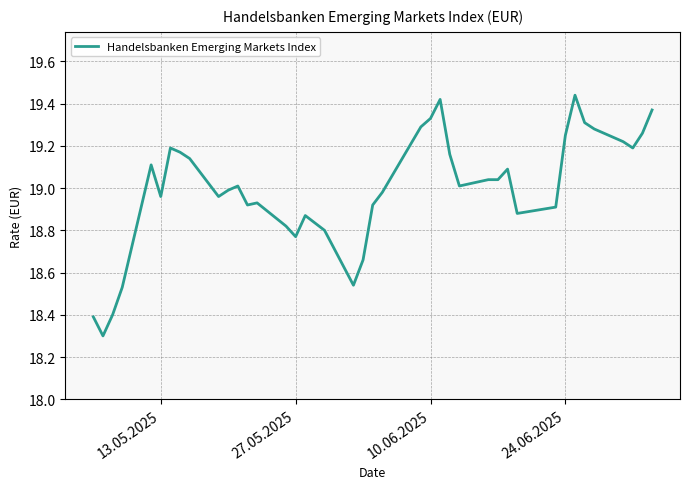

What is the smallest value displayed?

18.3